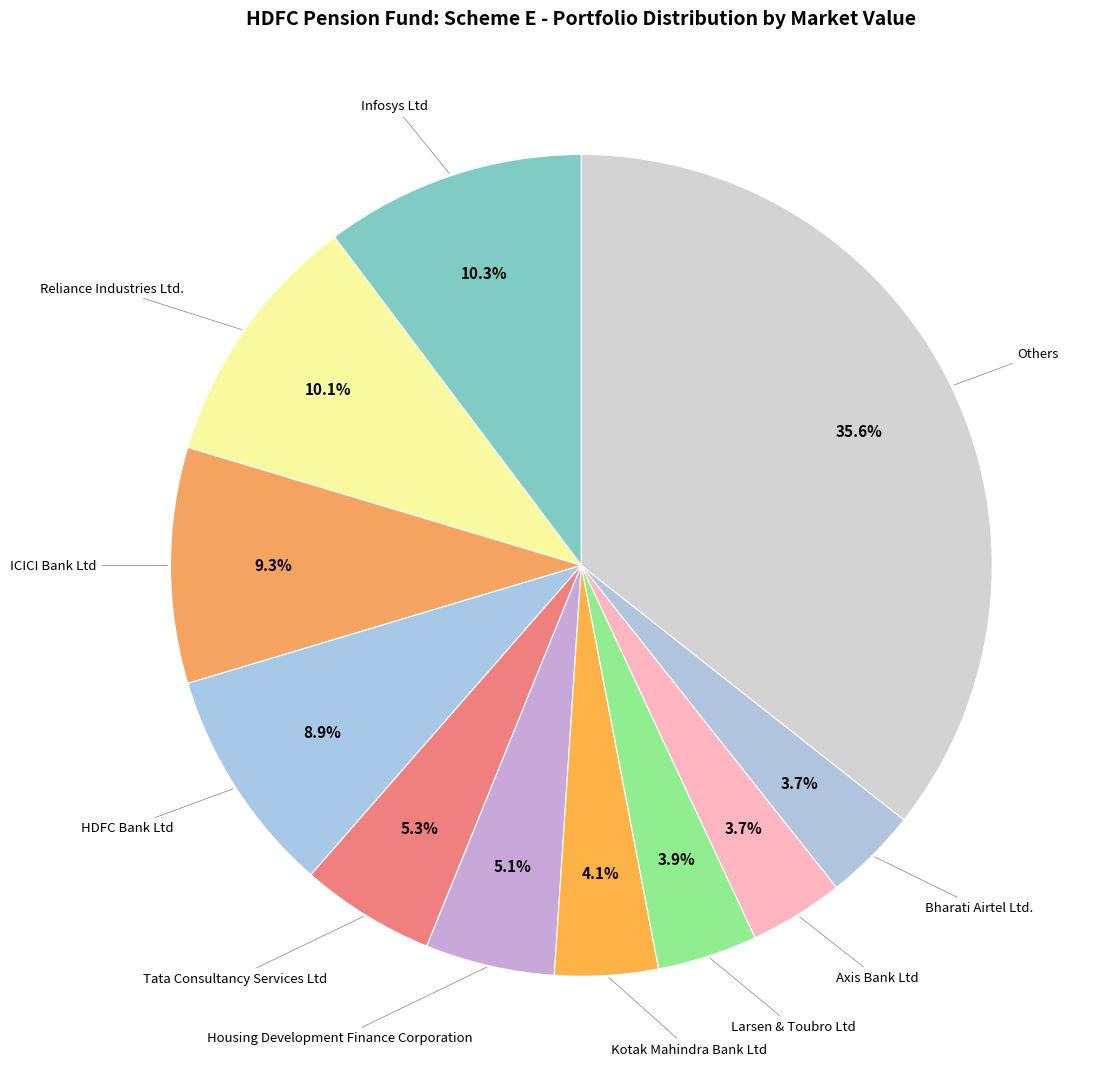

Rank the categories by value from highest to lowest.

Others, Infosys Ltd, Reliance Industries Ltd., ICICI Bank Ltd, HDFC Bank Ltd, Tata Consultancy Services Ltd, Housing Development Finance Corporation, Kotak Mahindra Bank Ltd, Larsen & Toubro Ltd, Axis Bank Ltd, Bharati Airtel Ltd.